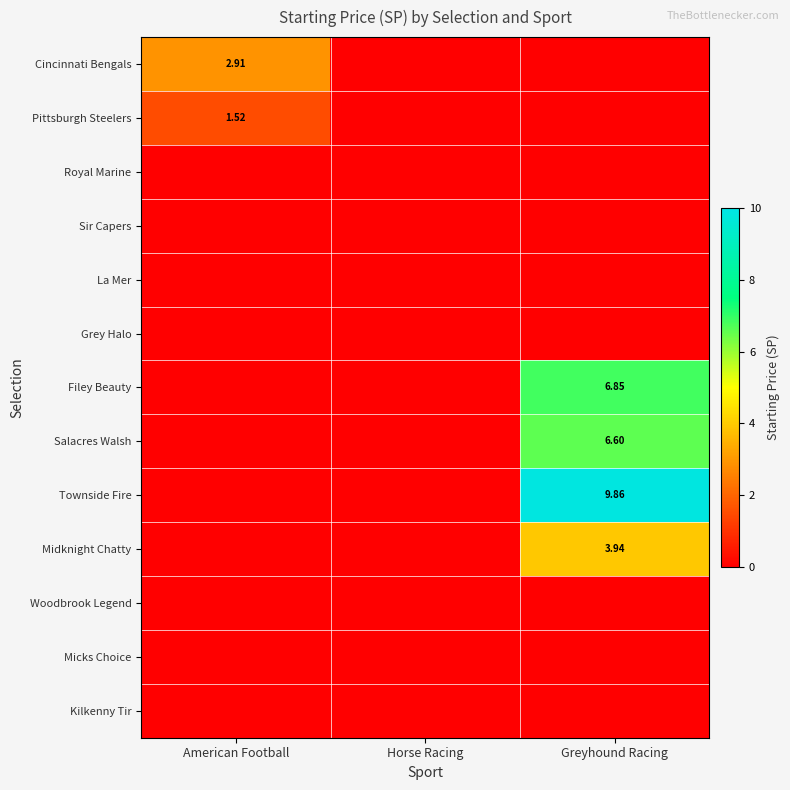

Is it true that Midknight Chatty equals -2.5 at Horse Racing?

False